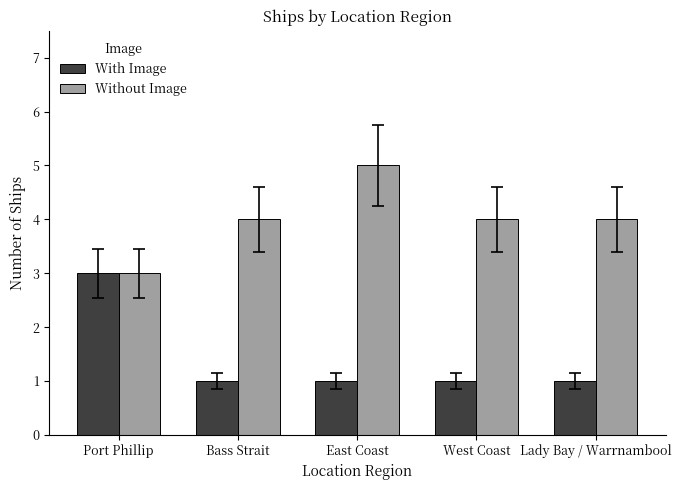

True or false: Without Image has a value of 7 at East Coast.

False